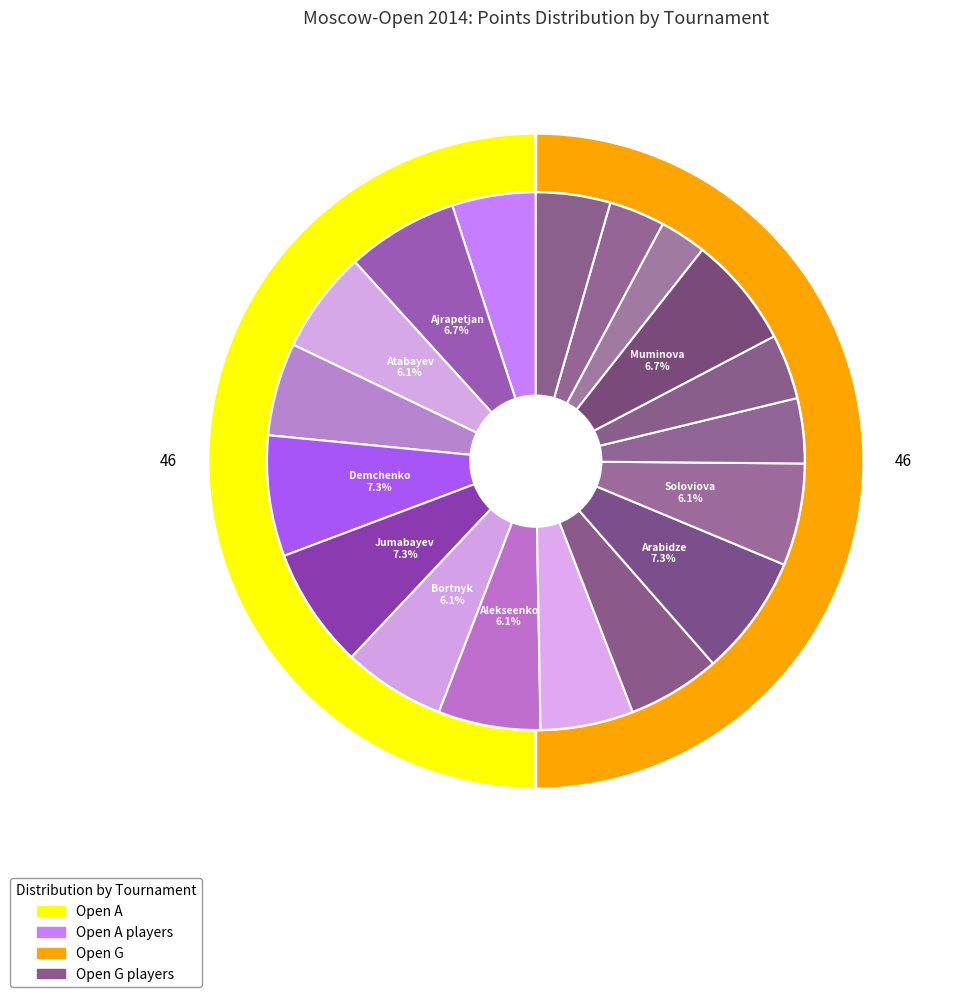

To the nearest percent, what portion does 7 represent?

8%